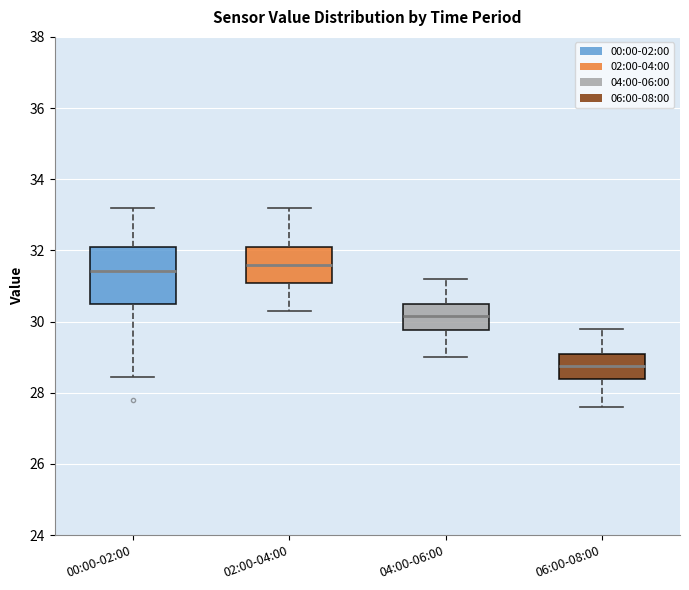

Comparing the boxes themselves (not the whiskers), which one is the tallest?

00:00-02:00